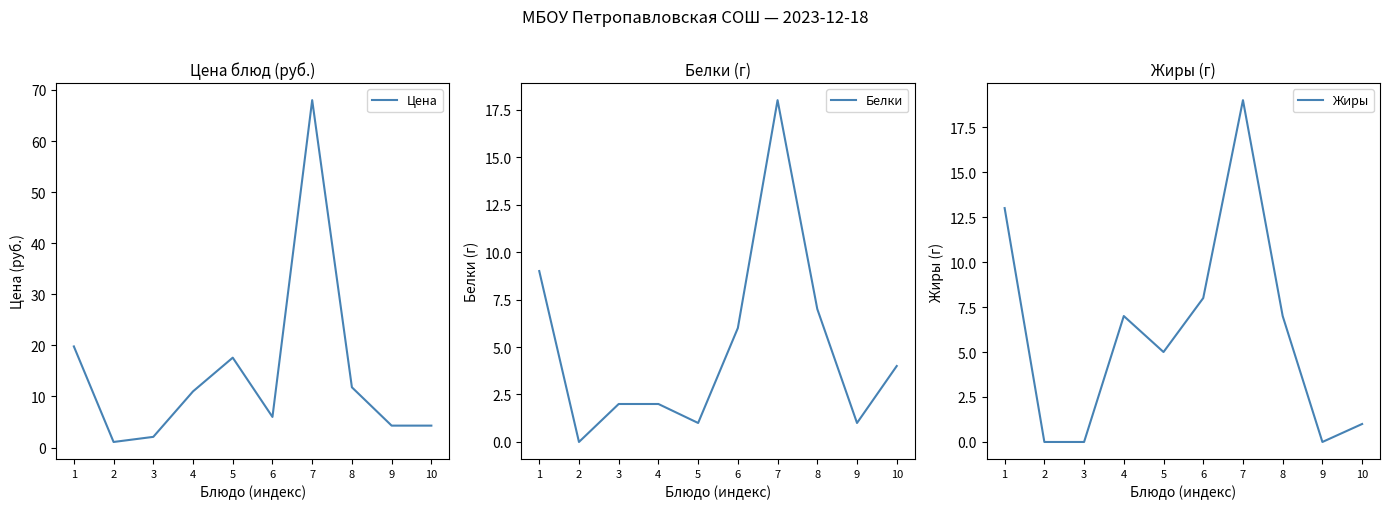

Reading left to right, list all the values displayed in this chart.

Цена: 1=19.8	2=1.1	3=2.1	4=11.0	5=17.6	6=6.0	7=68.0	8=11.8	9=4.3	10=4.3
Белки: 1=9.0	2=0.0	3=2.0	4=2.0	5=1.0	6=6.0	7=18.0	8=7.0	9=1.0	10=4.0
Жиры: 1=13.0	2=0.0	3=0.0	4=7.0	5=5.0	6=8.0	7=19.0	8=7.0	9=0.0	10=1.0